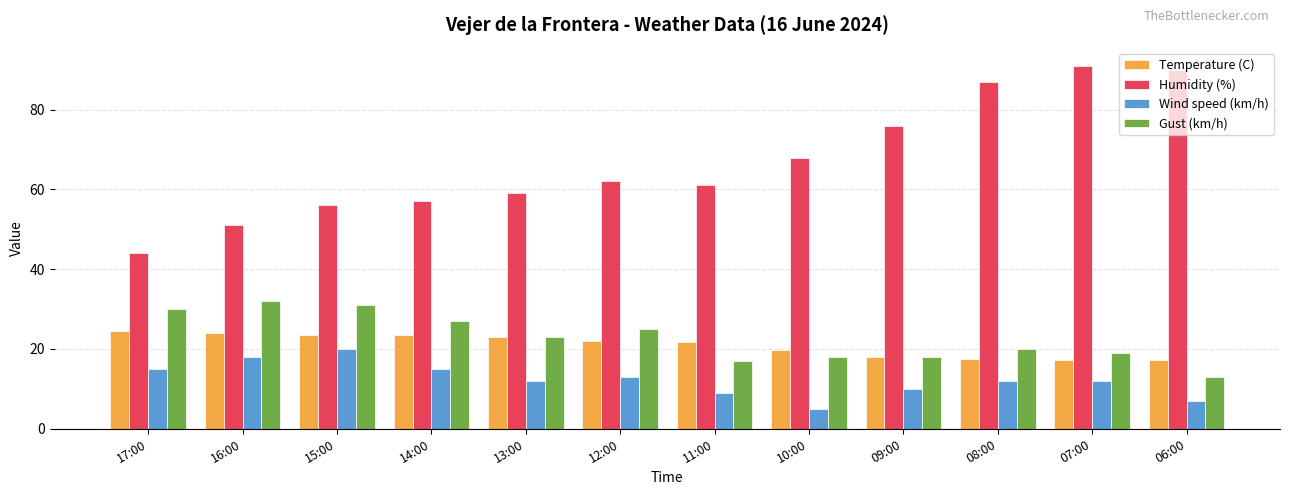

The Gust (km/h) series shows 13.0 at 06:00. True or false?

True